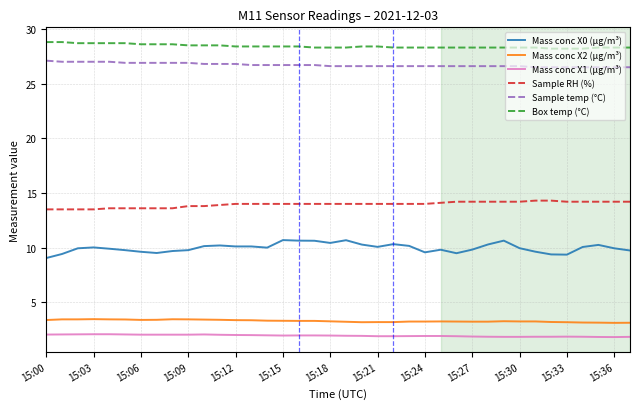

What is the average value of the Sample temp (°C) series?

26.7